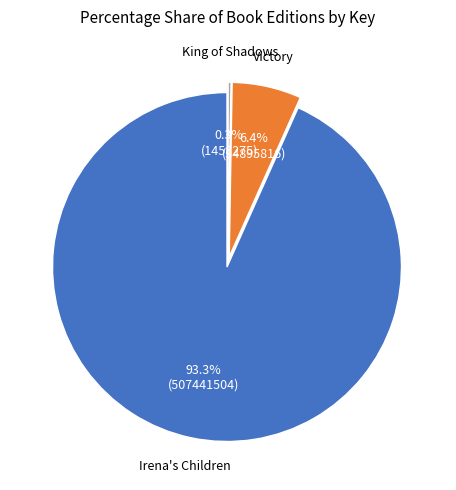

Which slice represents more than half of the pie?

Irena's Children